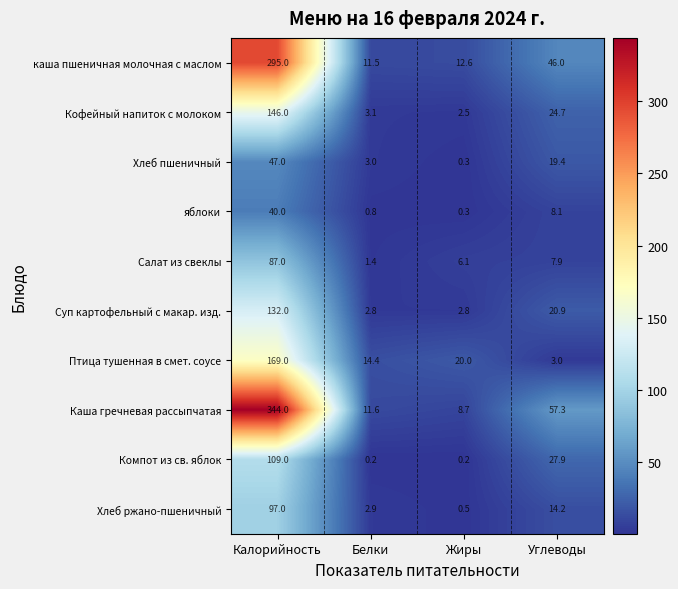

Rank the series by their maximum value, from highest to lowest.

Каша гречневая рассыпчатая, каша пшеничная молочная с маслом, Птица тушенная в смет. соусе, Кофейный напиток с молоком, Суп картофельный с макар. изд., Компот из св. яблок, Хлеб ржано-пшеничный, Салат из свеклы, Хлеб пшеничный, яблоки